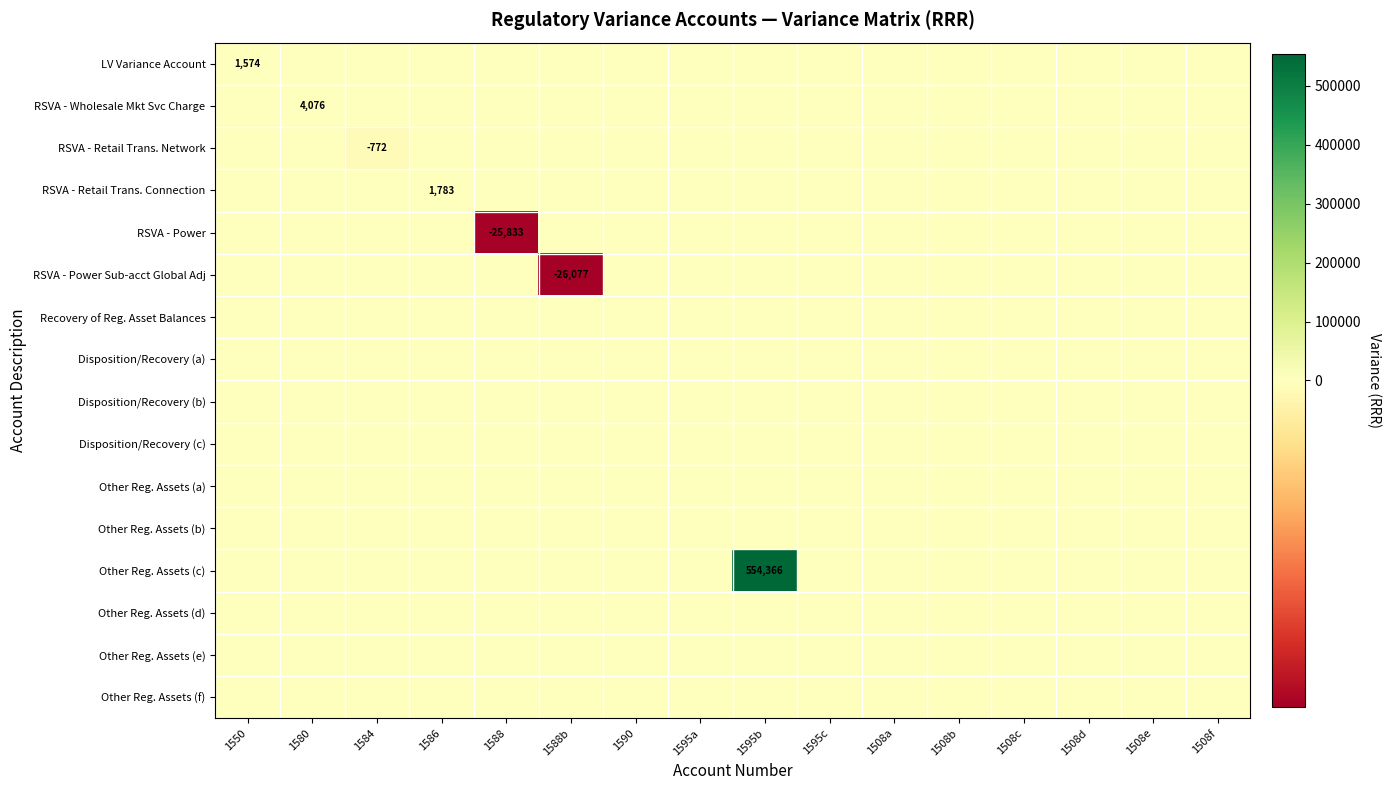

What is the greatest value displayed?

554366